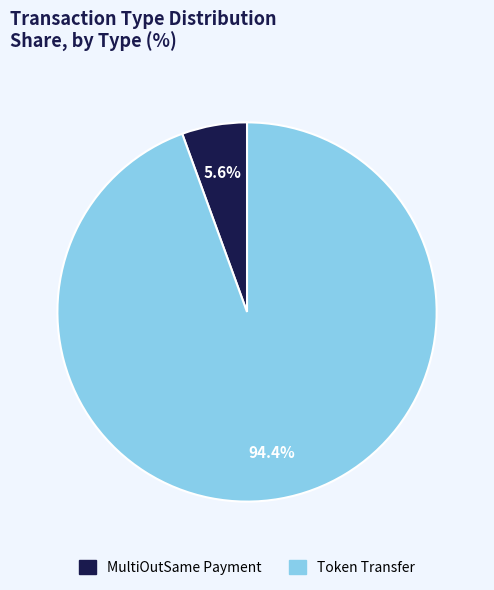

Approximately how many times larger is the value at MultiOutSame Payment compared to Token Transfer?

0.1